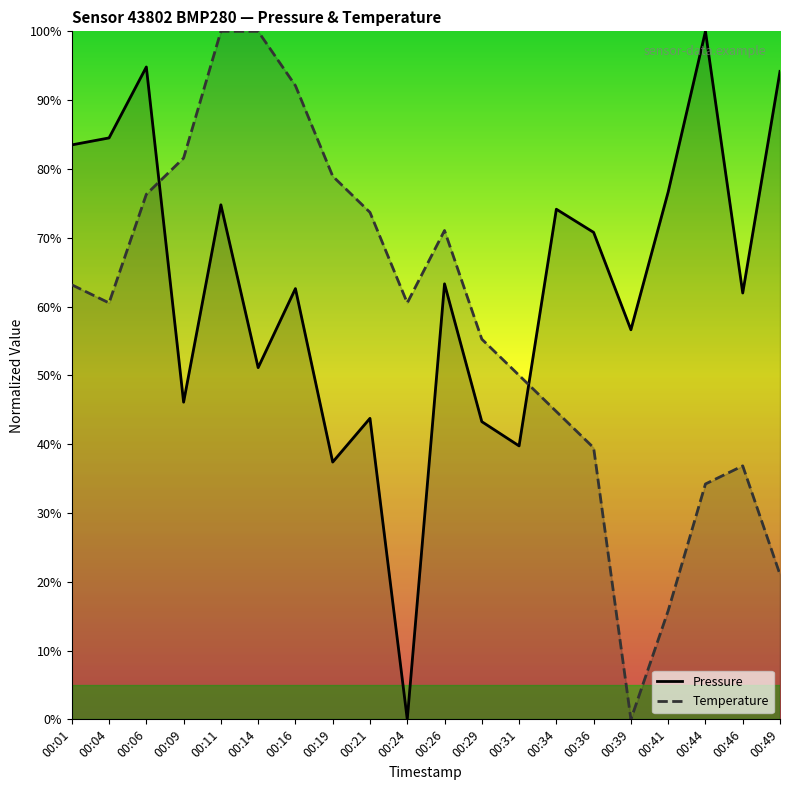

Is the value of Pressure at 00:01 greater than the value of Temperature at 00:06?

Yes